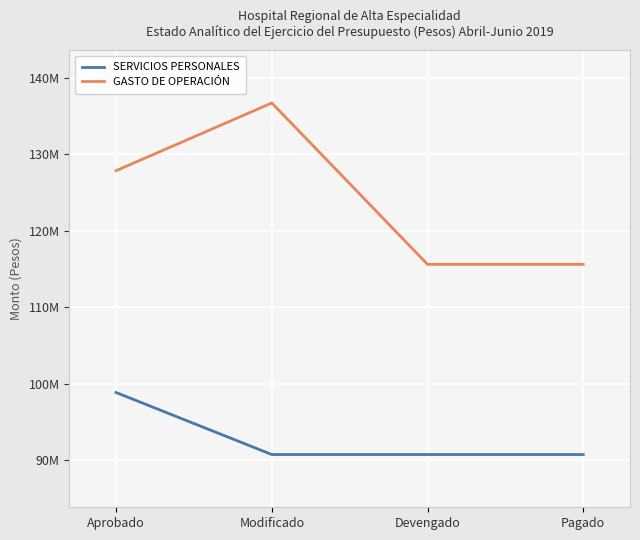

What are all the series names shown in the legend?

SERVICIOS PERSONALES, GASTO DE OPERACIÓN